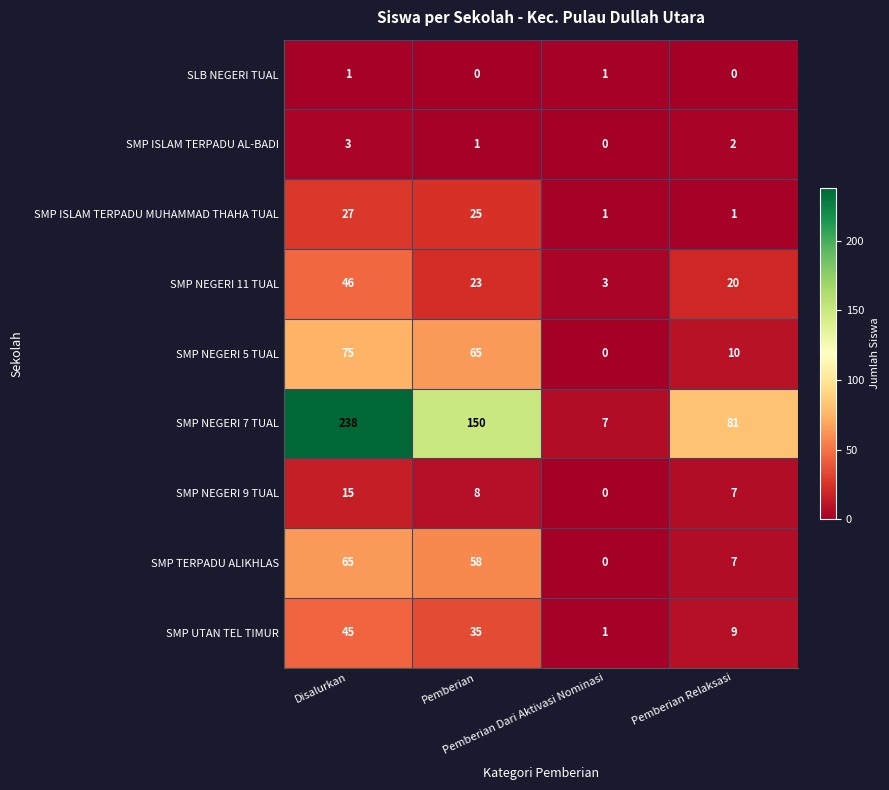

What is the maximum value shown in the chart?

238